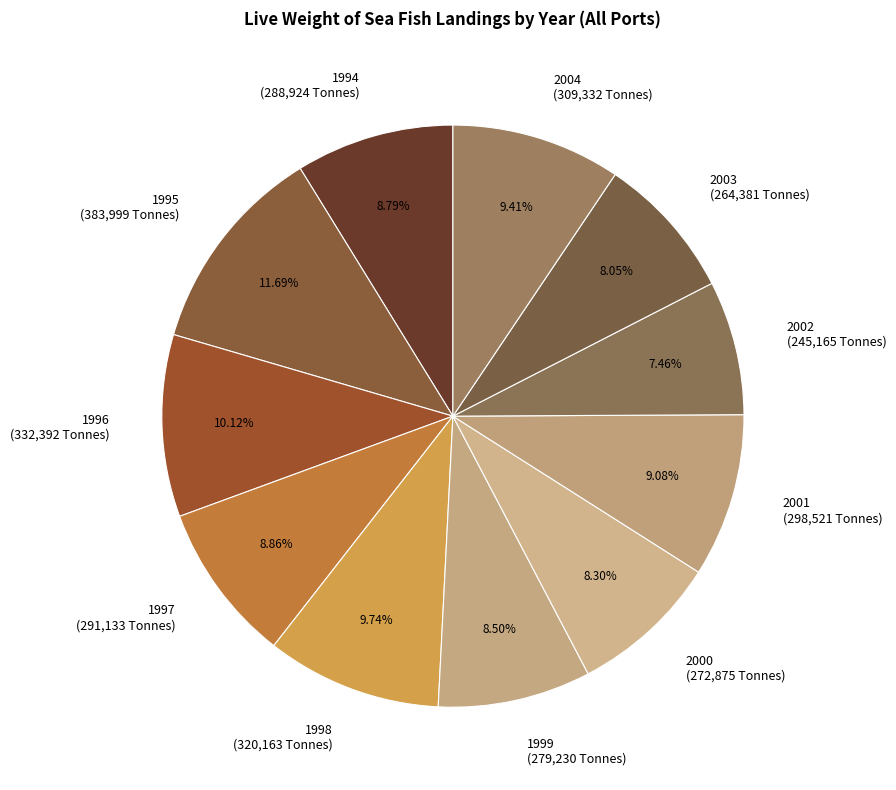

What percentage is the 1997 slice, to the nearest percent?

9%